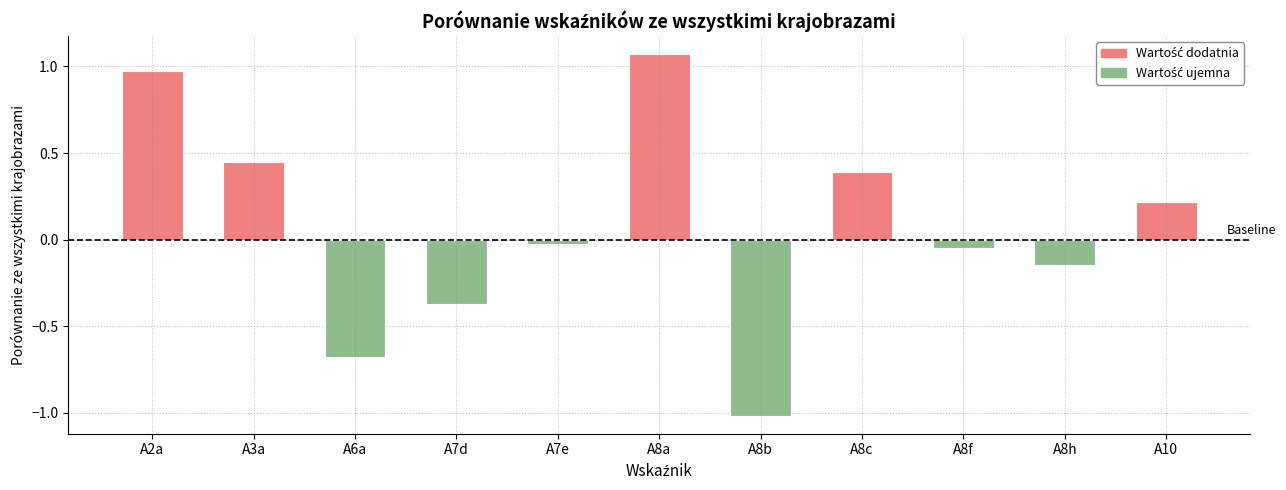

Are the bars grouped side by side (vs. stacked)?

No